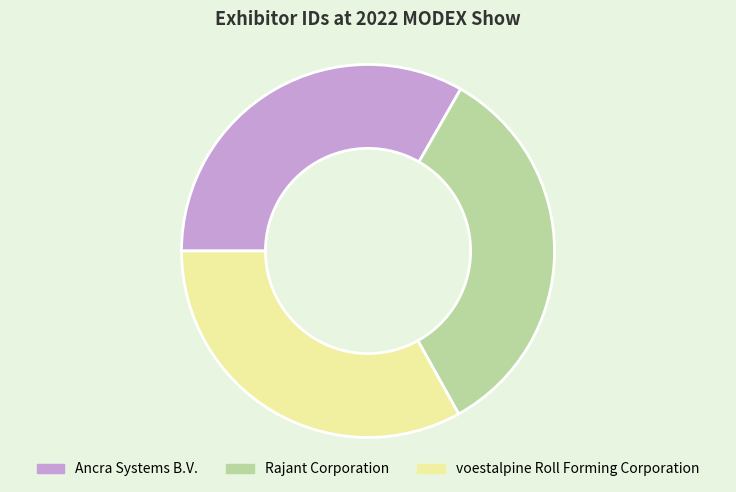

What is the ratio of the value at Ancra Systems B.V. to the value at Rajant Corporation?

1.0